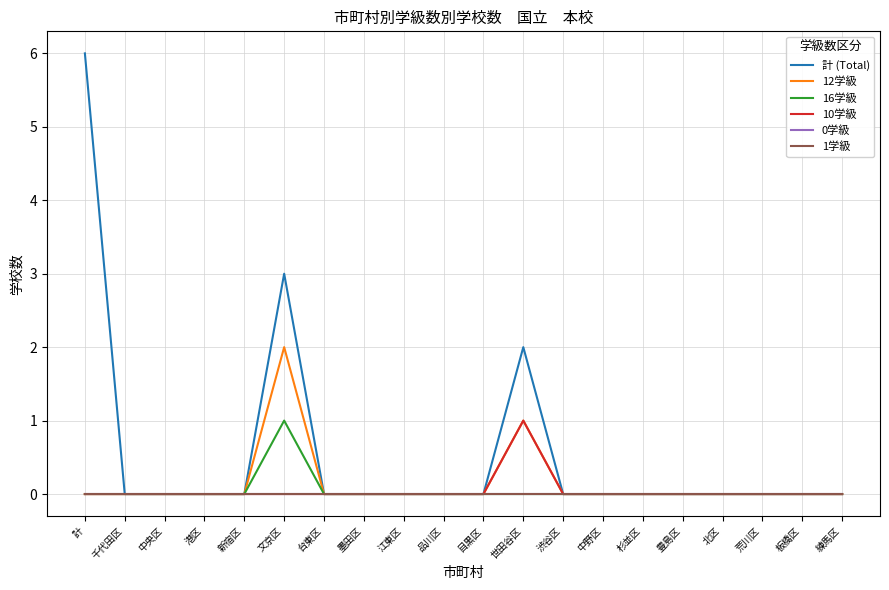

How many lines are shown in the chart?

6